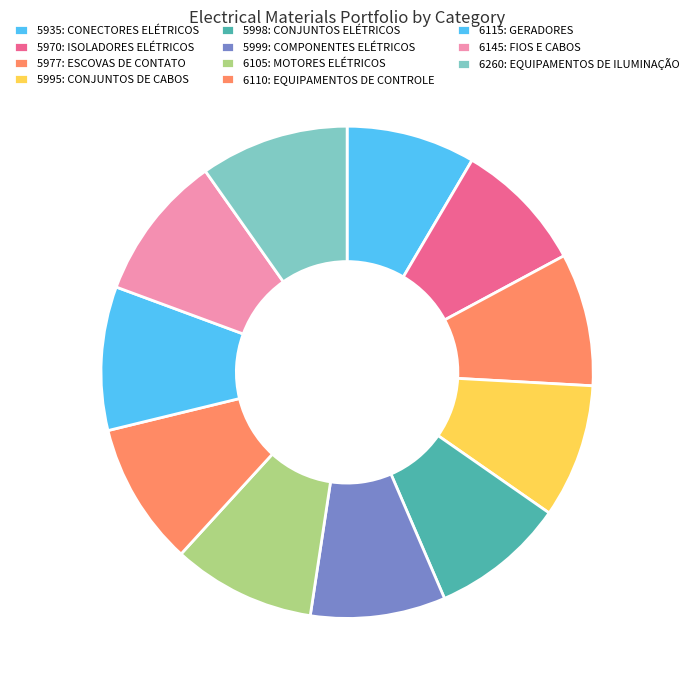

Does 5977: ESCOVAS DE CONTATO represent more than half of the total?

No